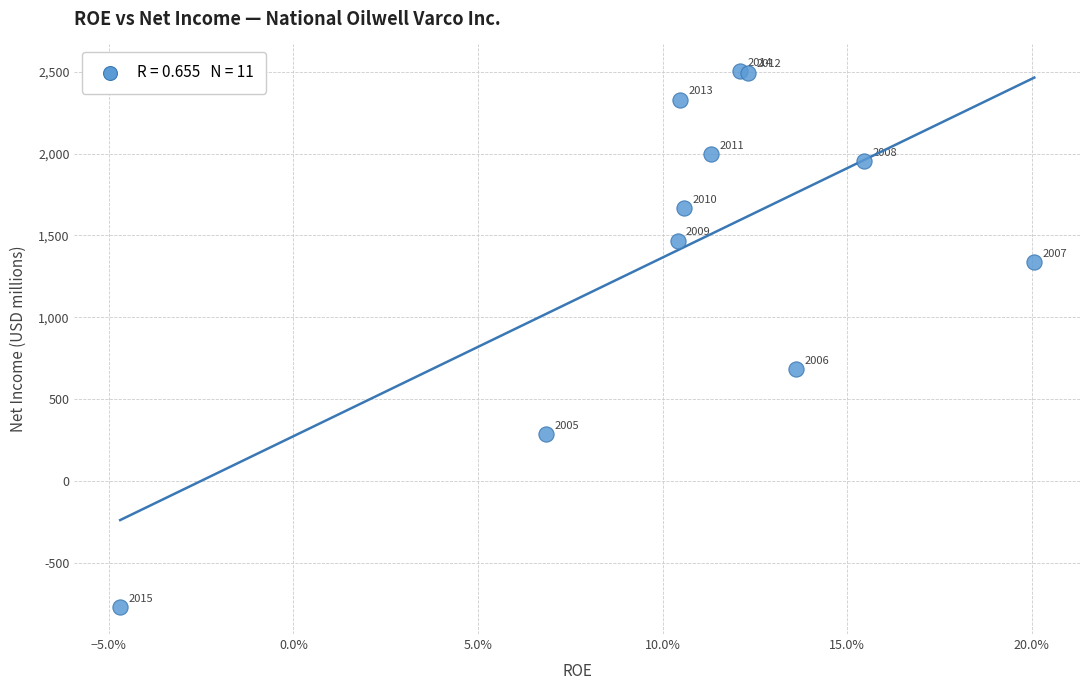

What Y value in the scatter plot is closest to 866?

684